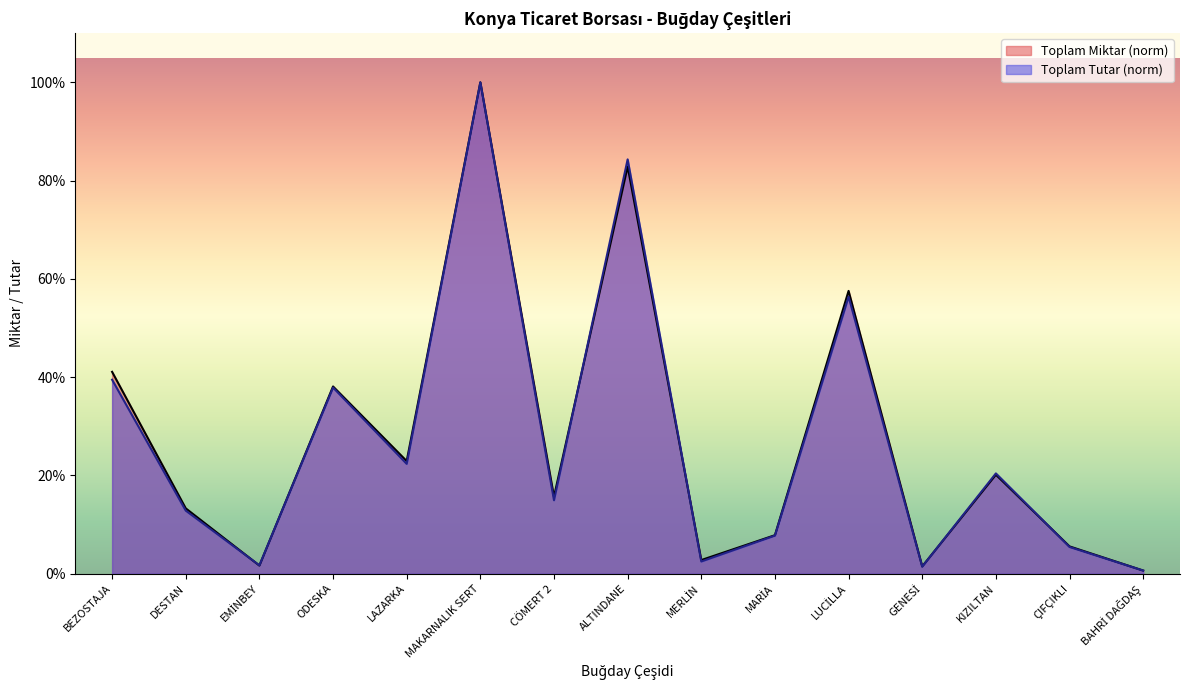

Does the chart have visible grid lines?

No